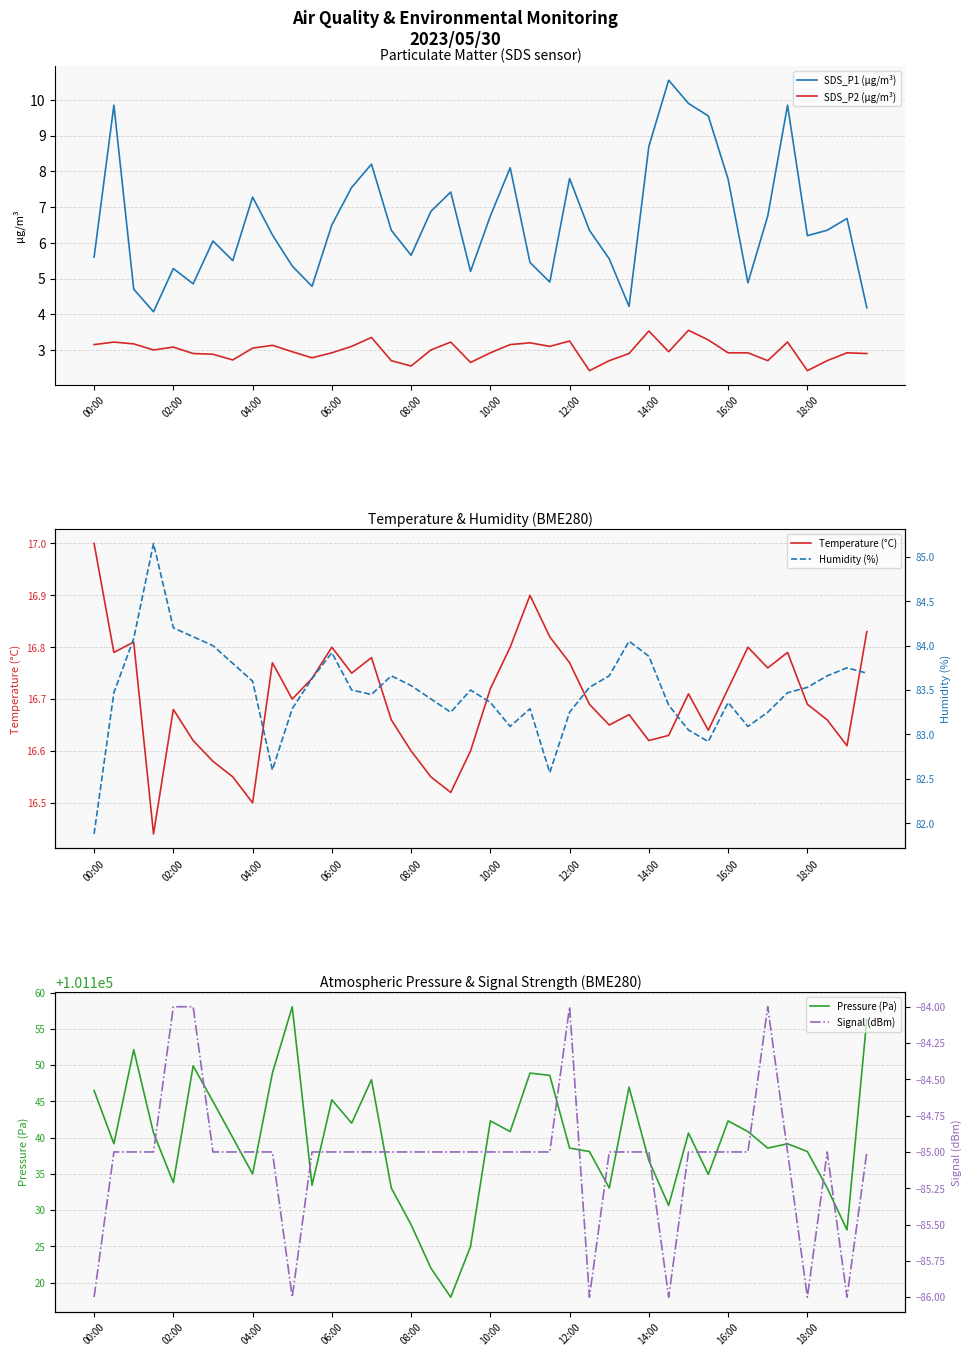

Reading left to right, what are all the values shown in this chart?

SDS_P1 (µg/m³): 5.6	9.8	4.7	4.1	5.3	4.8	6.0	5.5	7.3	6.2	5.3	4.8	6.5	7.5	8.2	6.3	5.7	6.9	7.4	5.2	6.8	8.1	5.5	4.9	7.8	6.3	5.5	4.2	8.7	10.6	9.9	9.6	7.8	4.9	6.8	9.8	6.2	6.3	6.7	4.2
SDS_P2 (µg/m³): 3.1	3.2	3.2	3.0	3.1	2.9	2.9	2.7	3.0	3.1	3.0	2.8	2.9	3.1	3.4	2.7	2.5	3.0	3.2	2.6	2.9	3.1	3.2	3.1	3.2	2.4	2.7	2.9	3.5	3.0	3.5	3.3	2.9	2.9	2.7	3.2	2.4	2.7	2.9	2.9
Temperature (°C): 17.0	16.8	16.8	16.4	16.7	16.6	16.6	16.6	16.5	16.8	16.7	16.7	16.8	16.8	16.8	16.7	16.6	16.6	16.5	16.6	16.7	16.8	16.9	16.8	16.8	16.7	16.6	16.7	16.6	16.6	16.7	16.6	16.7	16.8	16.8	16.8	16.7	16.7	16.6	16.8
Humidity (%): 81.9	83.5	84.1	85.2	84.2	84.1	84.0	83.8	83.6	82.6	83.3	83.6	83.9	83.5	83.5	83.7	83.5	83.4	83.2	83.5	83.4	83.1	83.3	82.6	83.2	83.5	83.7	84.0	83.9	83.3	83.0	82.9	83.4	83.1	83.2	83.5	83.5	83.7	83.8	83.7
Pressure (Pa): 101146.5	101139.2	101152.1	101140.7	101133.8	101149.9	101145.0	101140.0	101135.0	101148.9	101158.1	101133.4	101145.2	101142.0	101148.0	101133.1	101128.0	101122.0	101118.0	101125.0	101142.3	101140.8	101148.9	101148.6	101138.6	101138.1	101133.1	101147.0	101136.8	101130.7	101140.6	101134.9	101142.3	101140.8	101138.6	101139.2	101138.1	101133.1	101127.3	101156.3
Signal (dBm): -86.0	-85.0	-85.0	-85.0	-84.0	-84.0	-85.0	-85.0	-85.0	-85.0	-86.0	-85.0	-85.0	-85.0	-85.0	-85.0	-85.0	-85.0	-85.0	-85.0	-85.0	-85.0	-85.0	-85.0	-84.0	-86.0	-85.0	-85.0	-85.0	-86.0	-85.0	-85.0	-85.0	-85.0	-84.0	-85.0	-86.0	-85.0	-86.0	-85.0